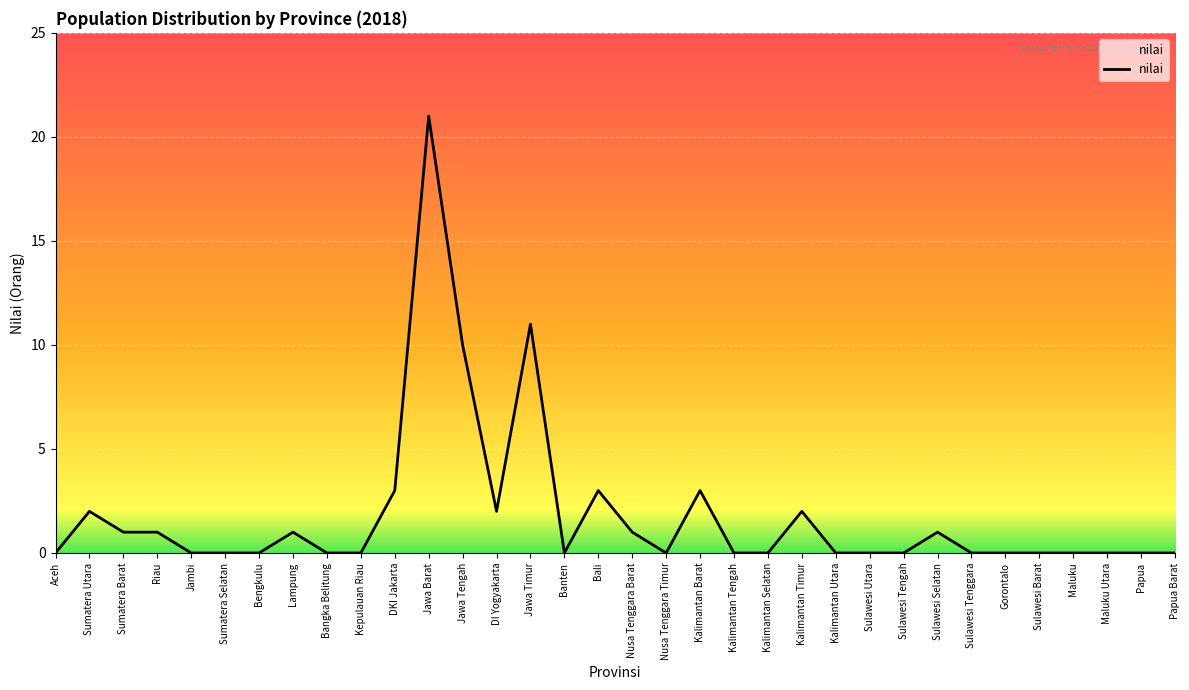

Between Riau and Kalimantan Timur, which is larger?

Kalimantan Timur